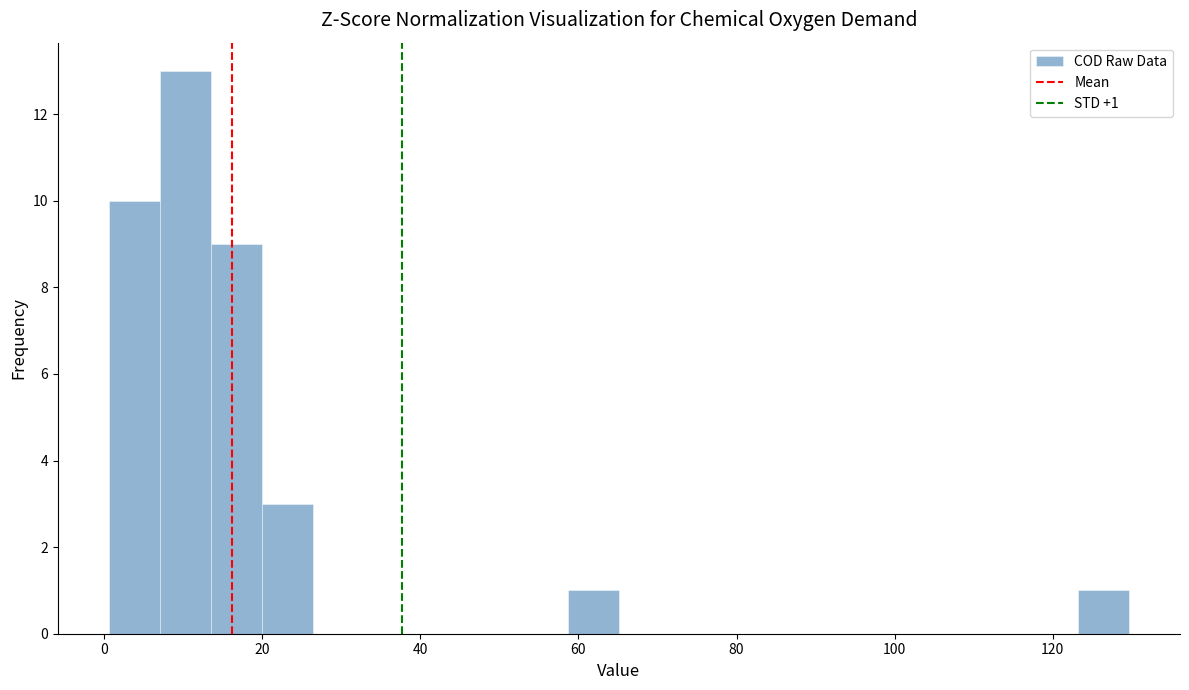

Read against the x-axis, roughly where is the centre of the tallest bar?

10